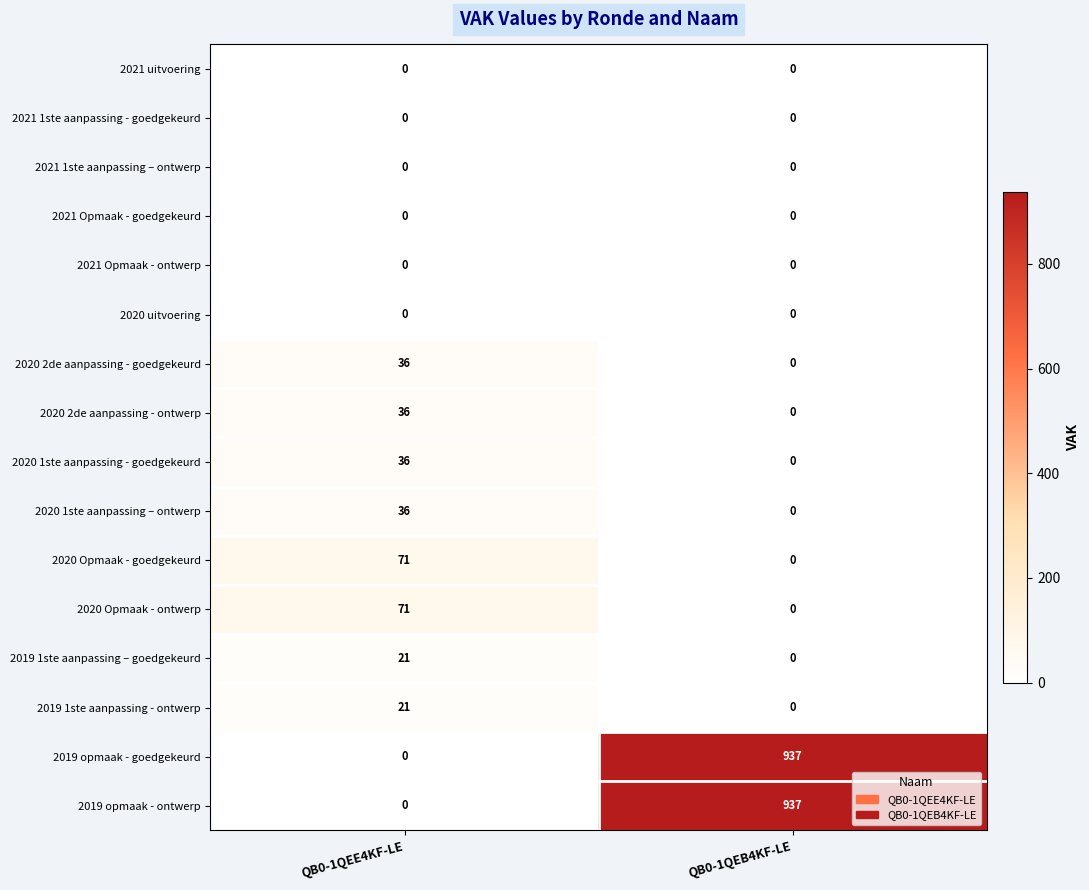

At which category is the sum across all series the highest?

QB0-1QEB4KF-LE